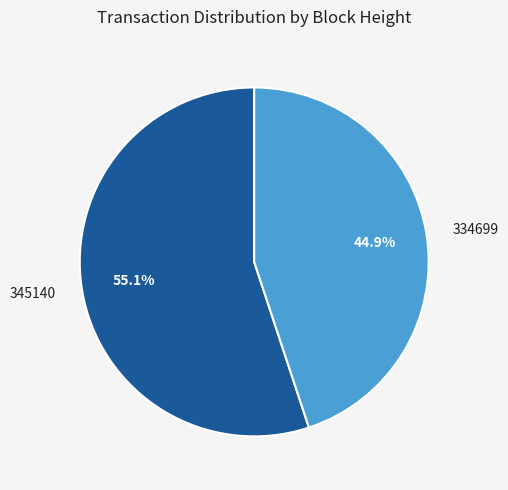

Count the number of slices in the pie.

2